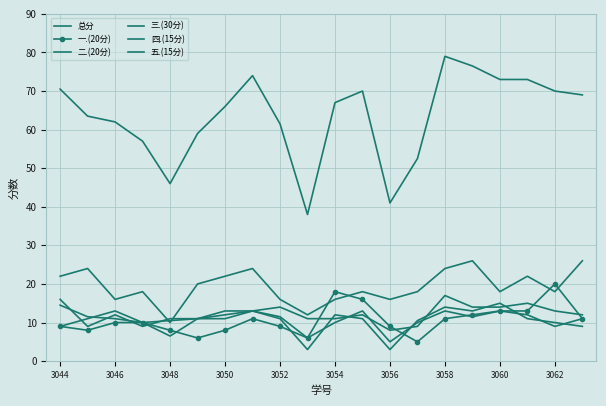

What are all the series names shown in the legend?

总分, 一.(20分), 二.(20分), 三.(30分), 四.(15分), 五.(15分)